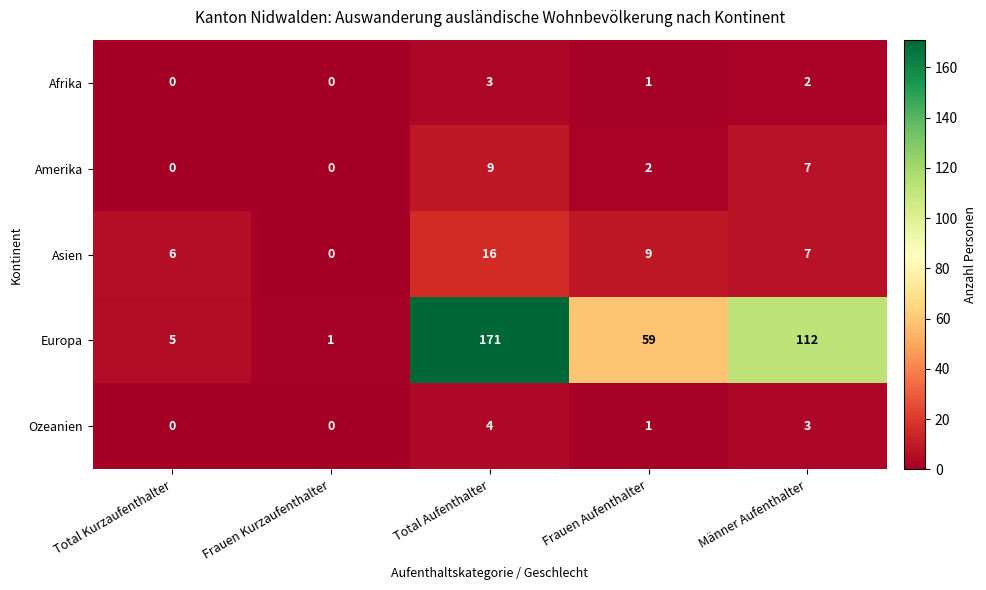

Which label corresponds to the largest value in the chart?

Total Aufenthalter